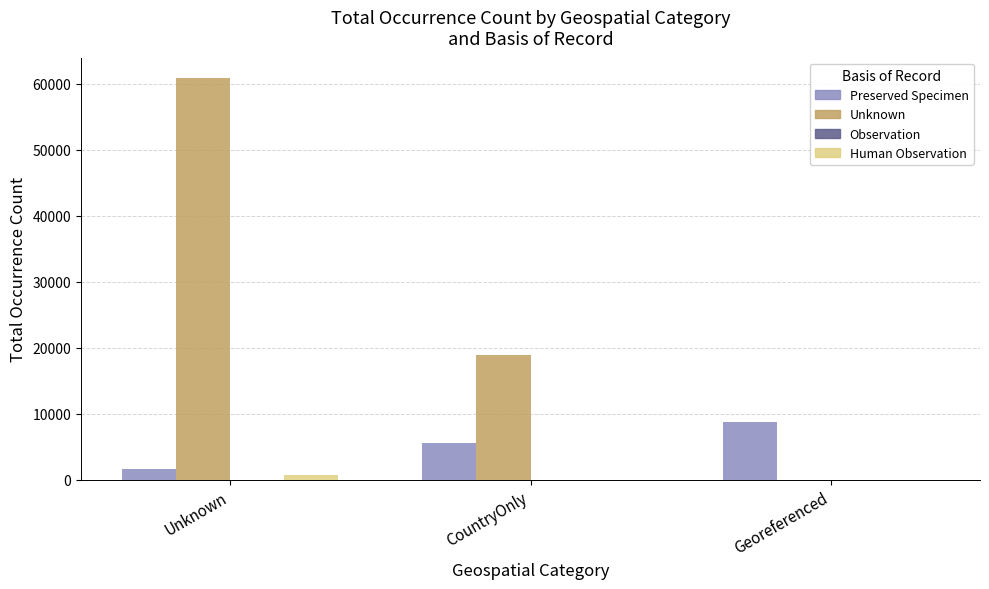

What is the maximum value shown in the chart?

60924